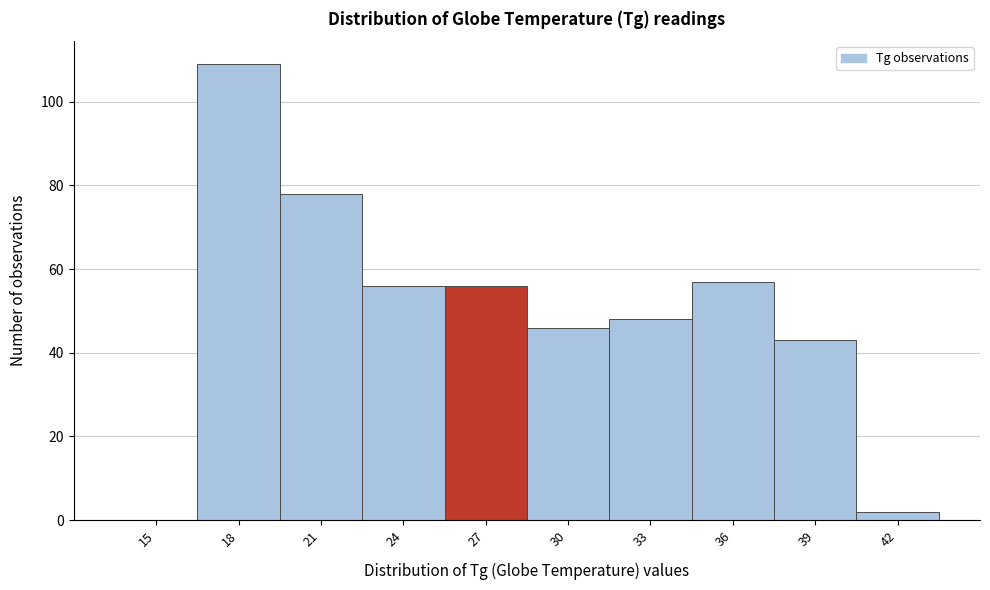

What is the sum of the values at 30 and 21?

124